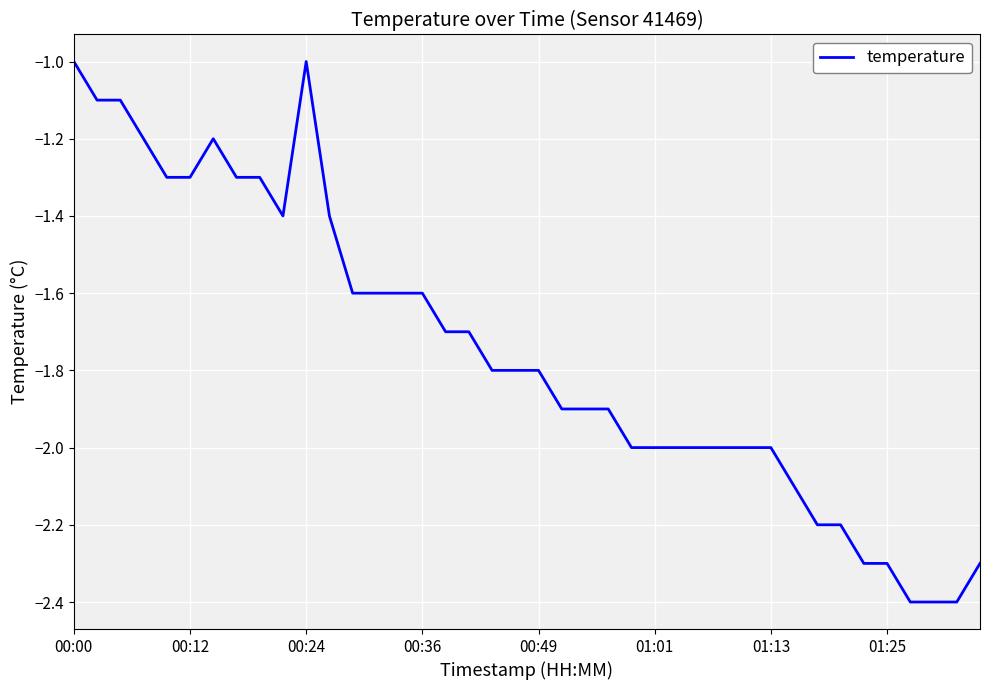

What is the maximum value shown in the chart?

-1.0